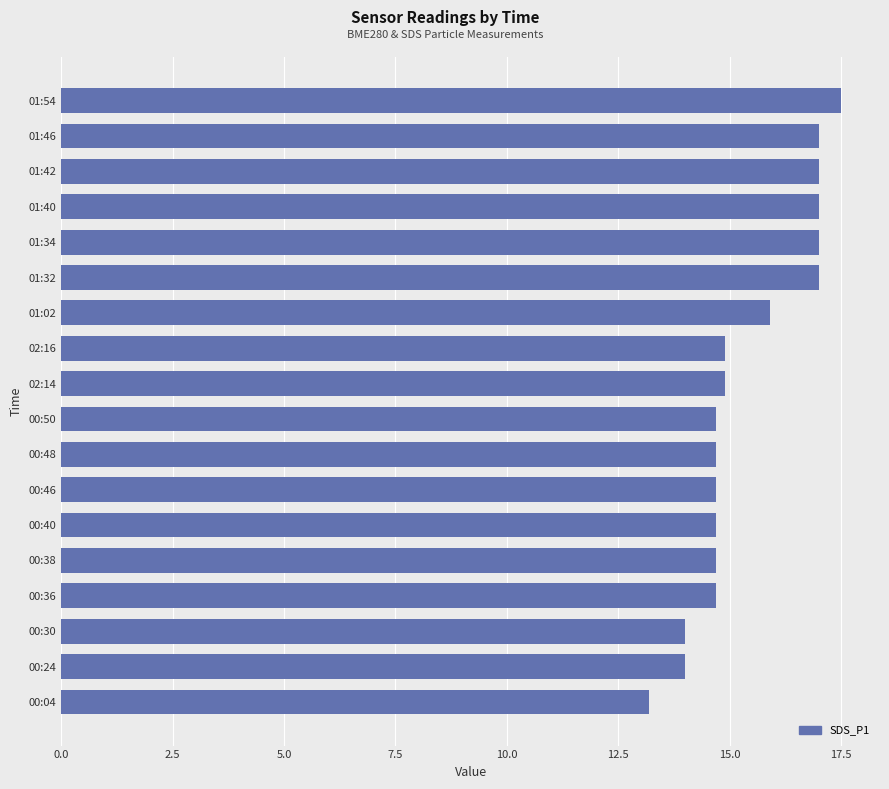

Are the bars grouped side by side (vs. stacked)?

No